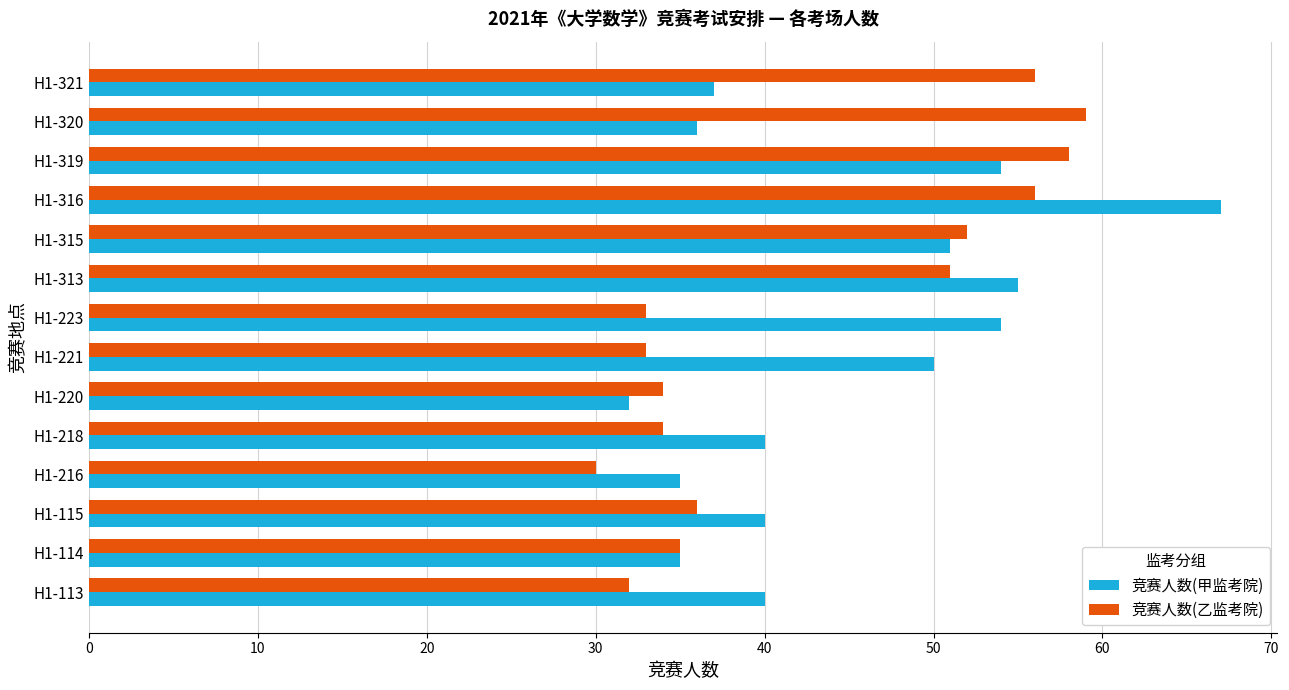

At H1-113, list the series in order from largest to smallest.

竞赛人数(甲监考院), 竞赛人数(乙监考院)